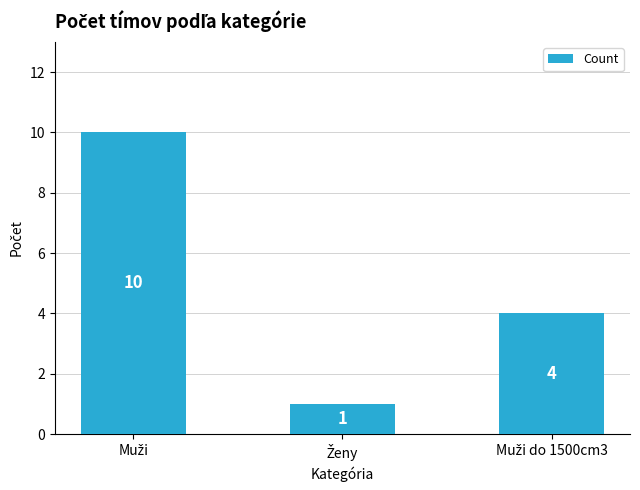

What is the value of the 1st bar from the left?

10